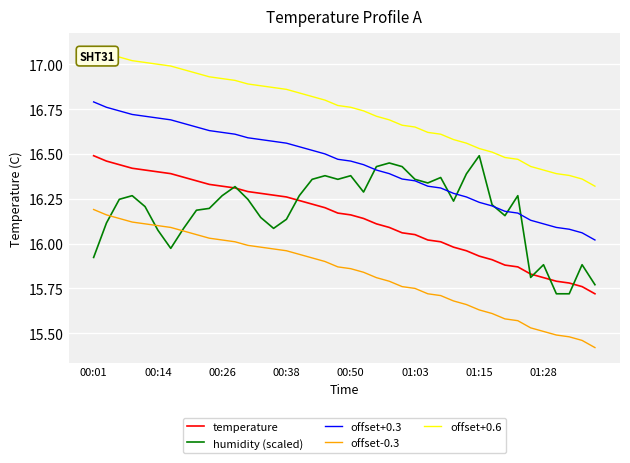

Which series has the largest total across all categories?

offset+0.6